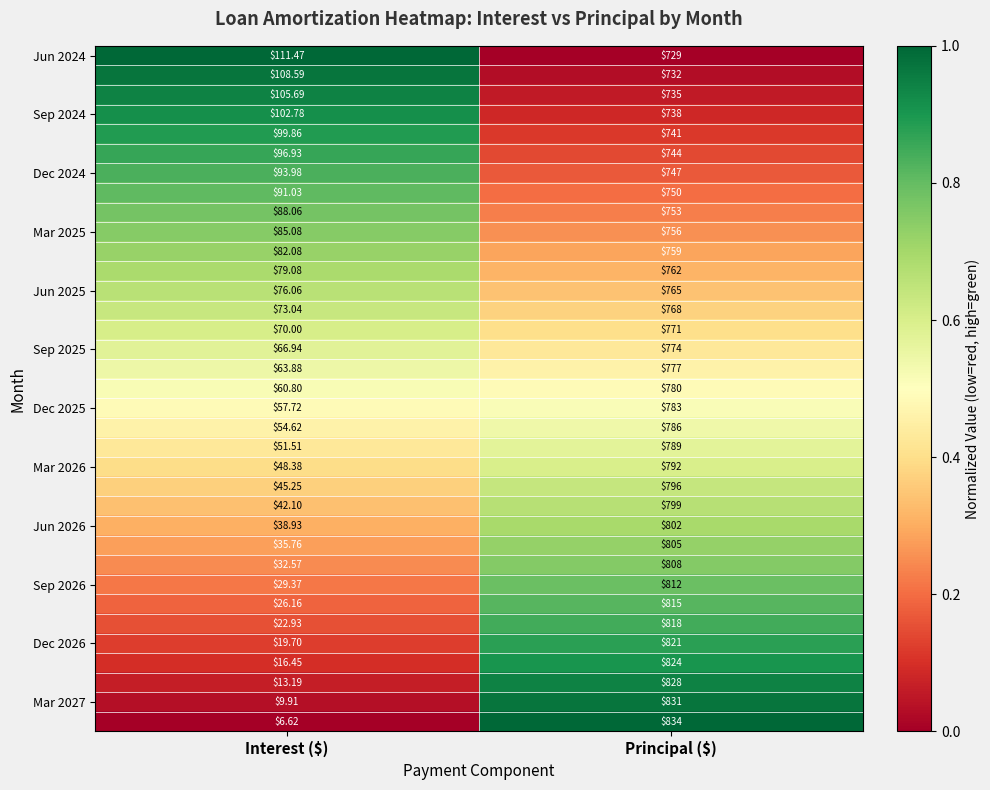

What is the difference between the highest and lowest values at Principal ($)?

105.0